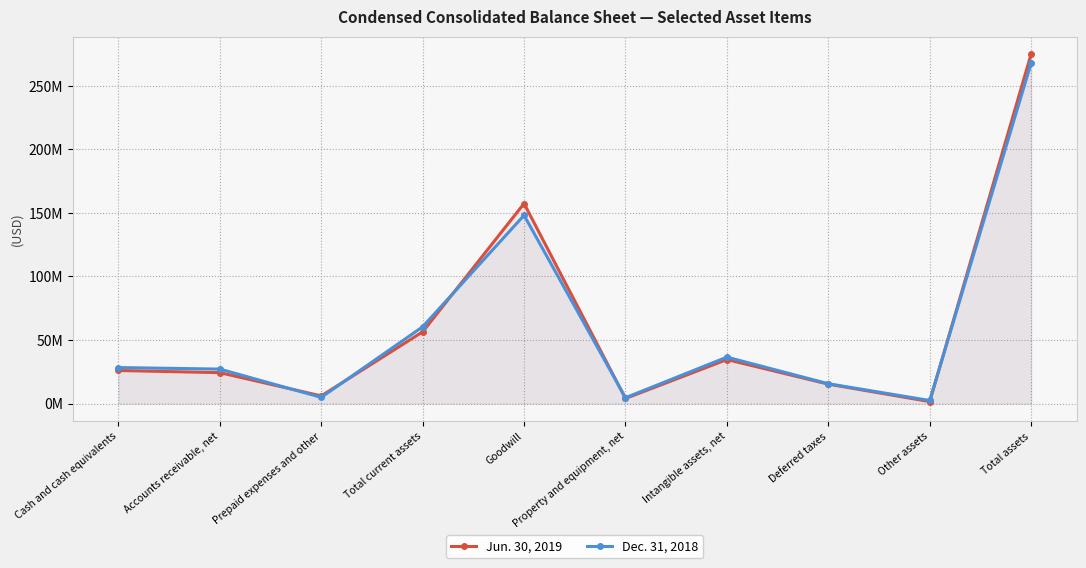

Rank the categories by Dec. 31, 2018 value from highest to lowest.

Total assets, Goodwill, Total current assets, Intangible assets, net, Cash and cash equivalents, Accounts receivable, net, Deferred taxes, Prepaid expenses and other, Property and equipment, net, Other assets